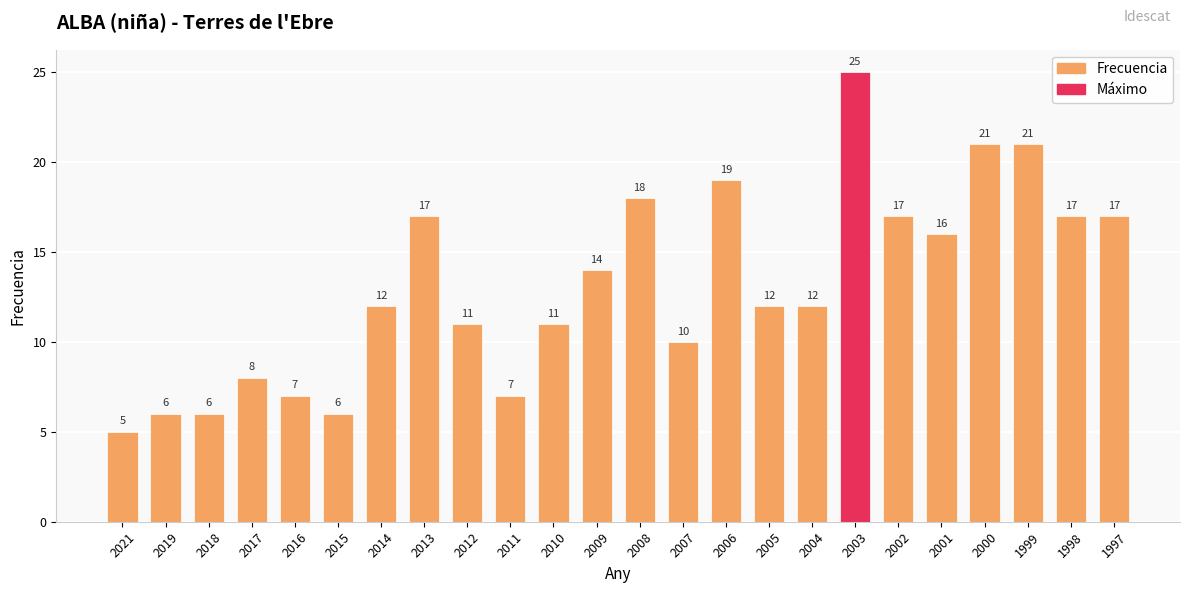

Which label corresponds to the smallest value in the chart?

2021